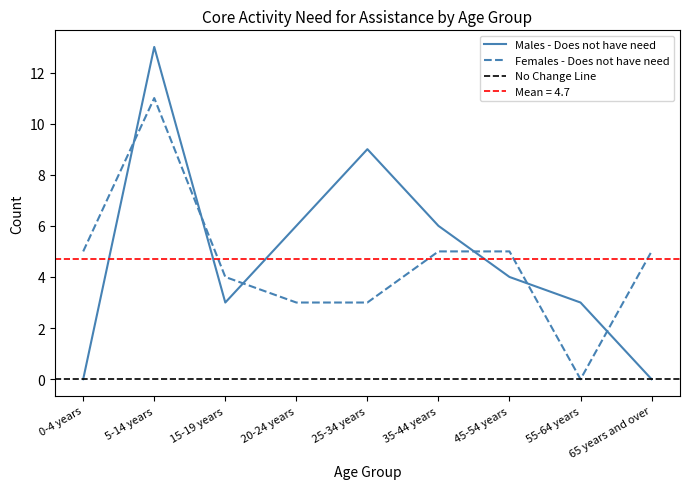

True or false: Males - Does not have need has more than 1 interior local peaks.

True